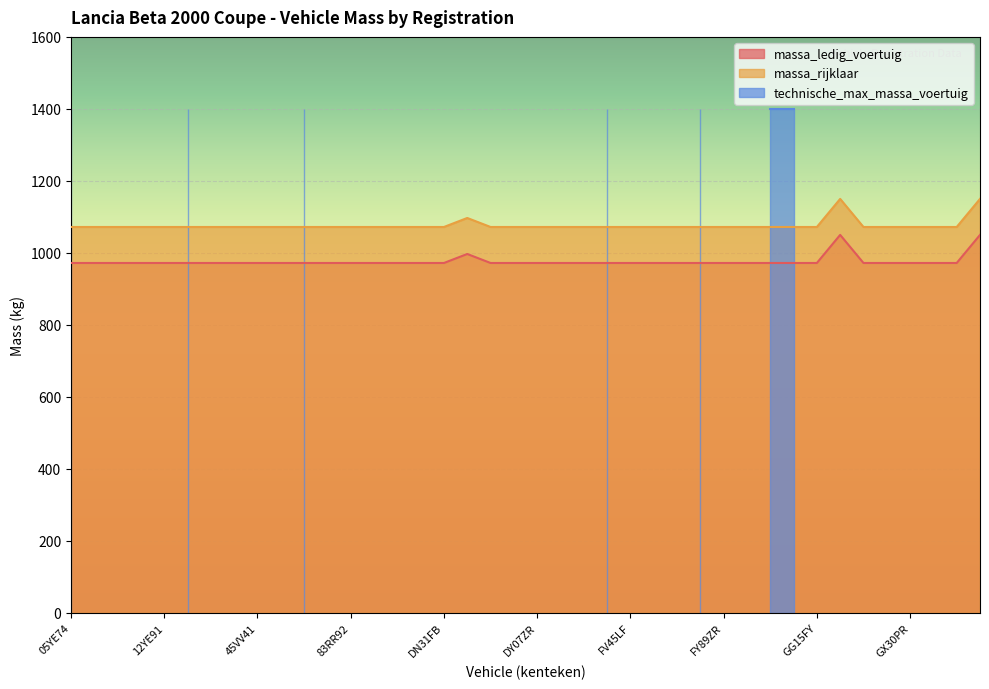

What is the label of the 20th point from the left?

DV39TR